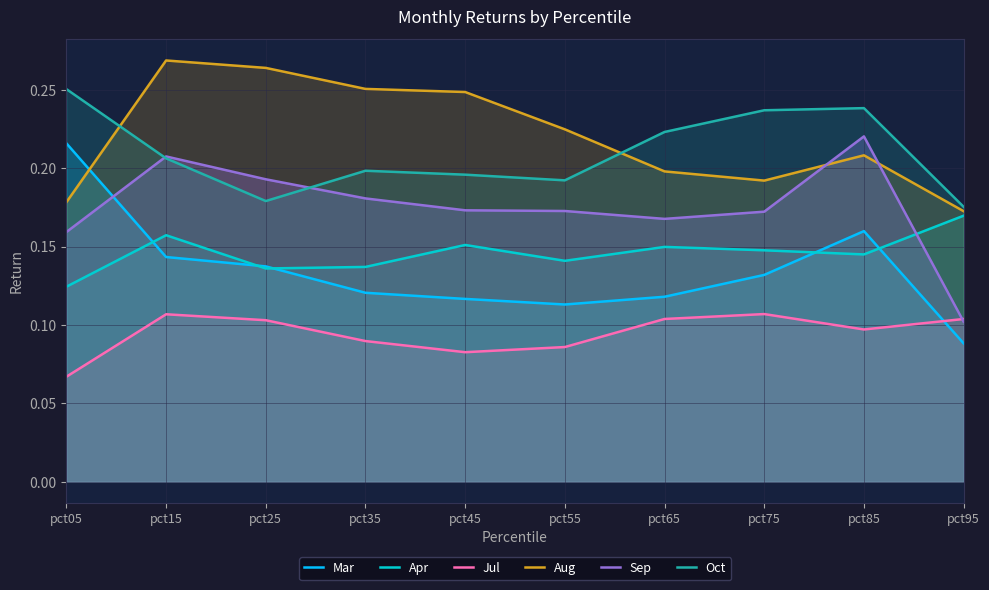

What is the sum of the Oct values at pct65 and pct55?

0.4